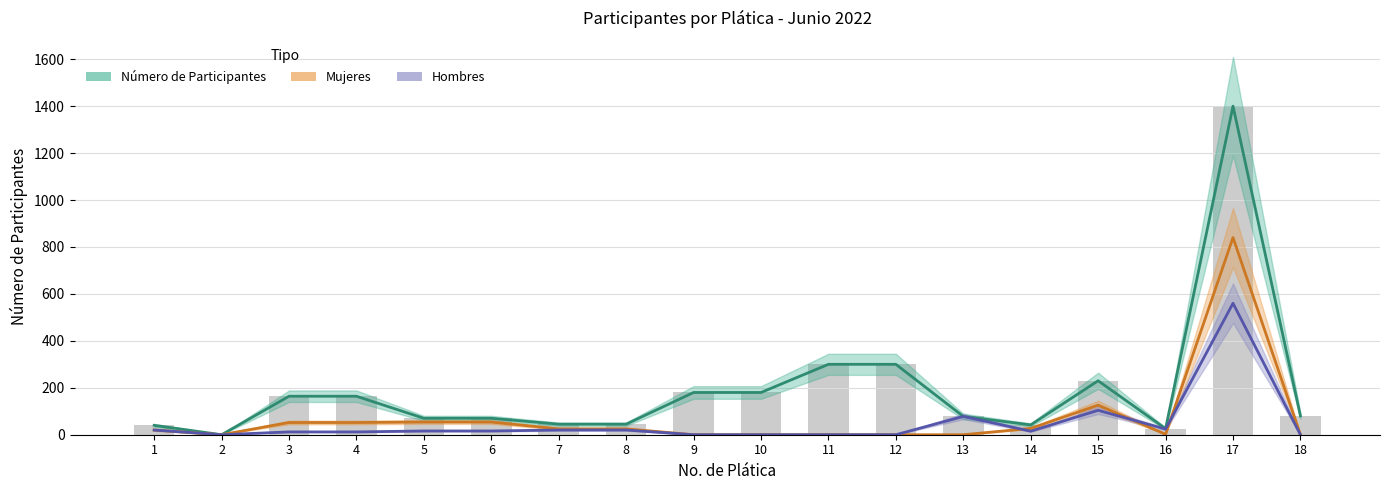

At which label does Hombres reach its minimum?

2